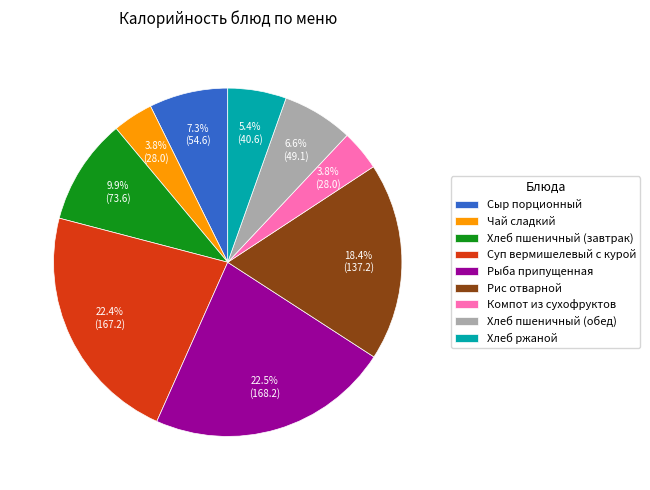

How many slices are in this pie chart?

9